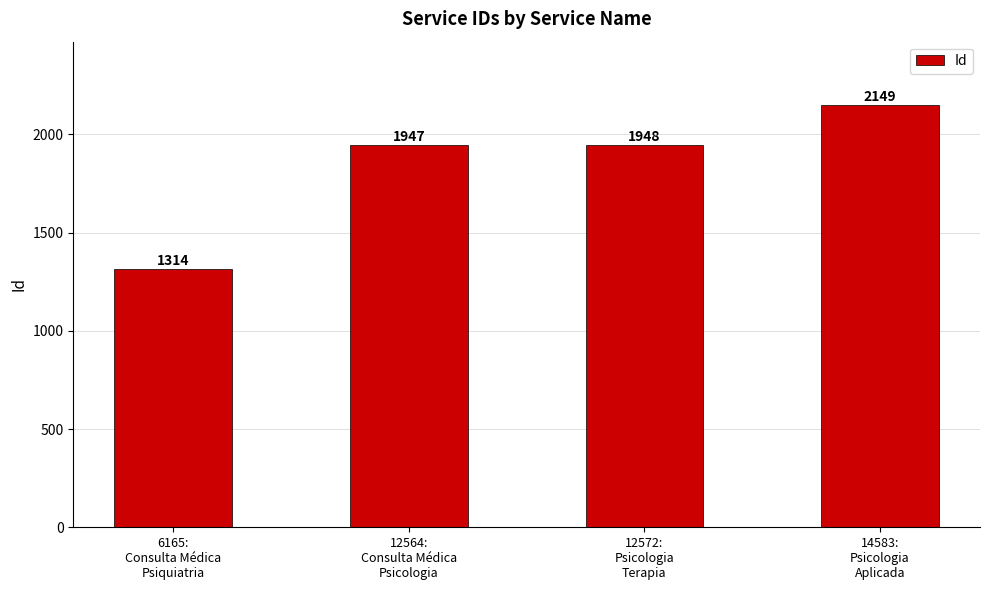

At which category does the chart reach its minimum across all series?

6165:
Consulta Médica
Psiquiatria